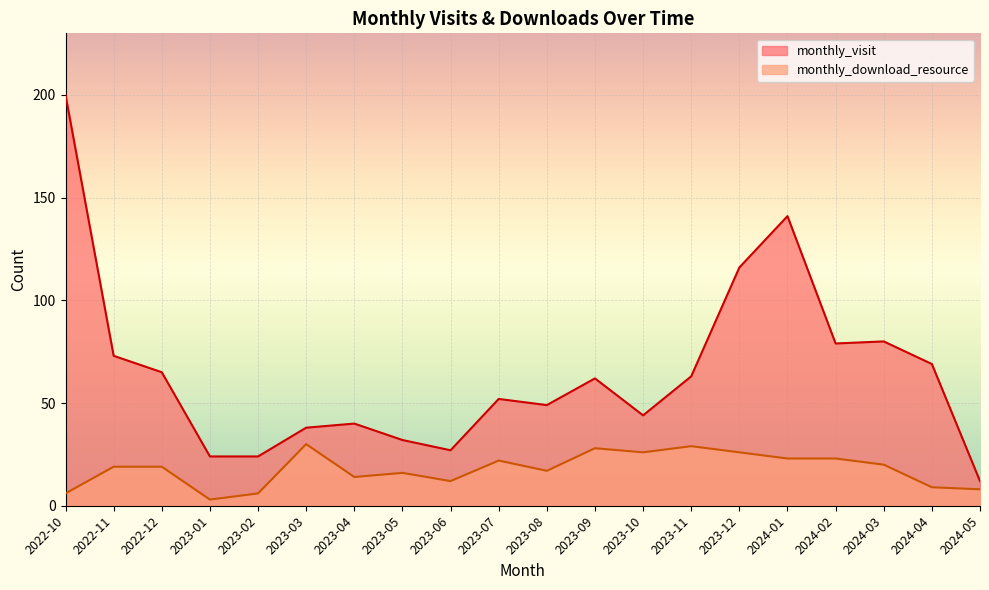

What is the average value of the monthly_download_resource series?

18